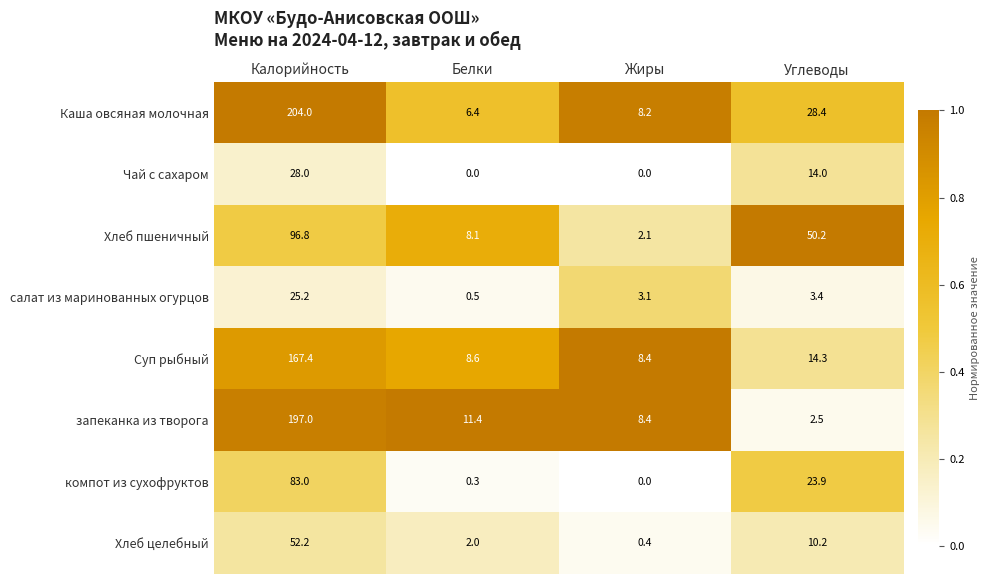

Read the запеканка из творога value at Калорийность.

197.0